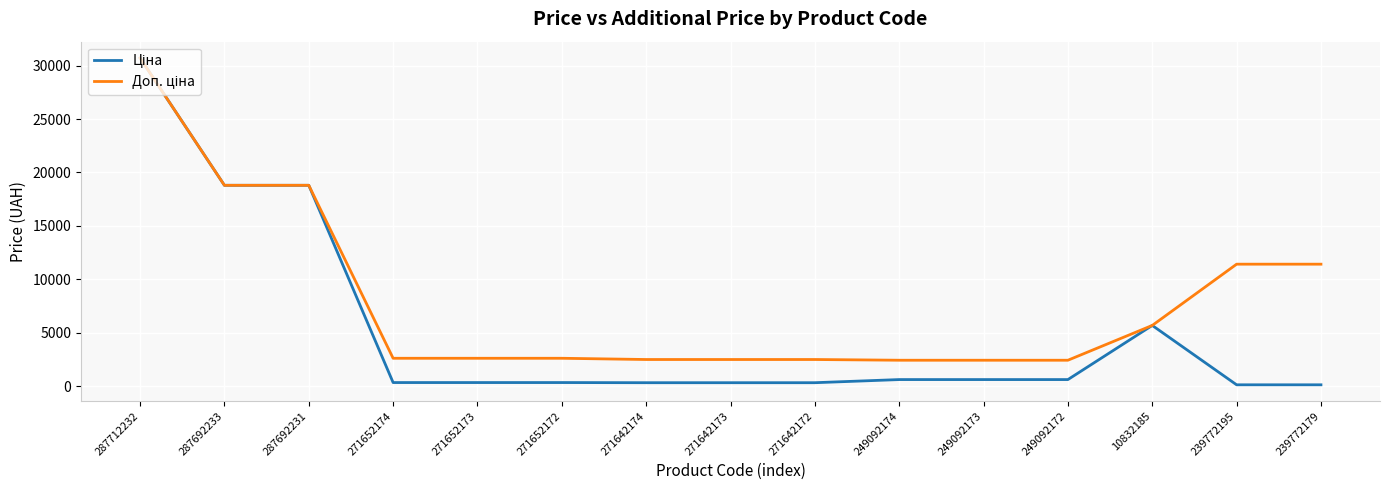

What is the total value across all series at 287692233?

37593.6